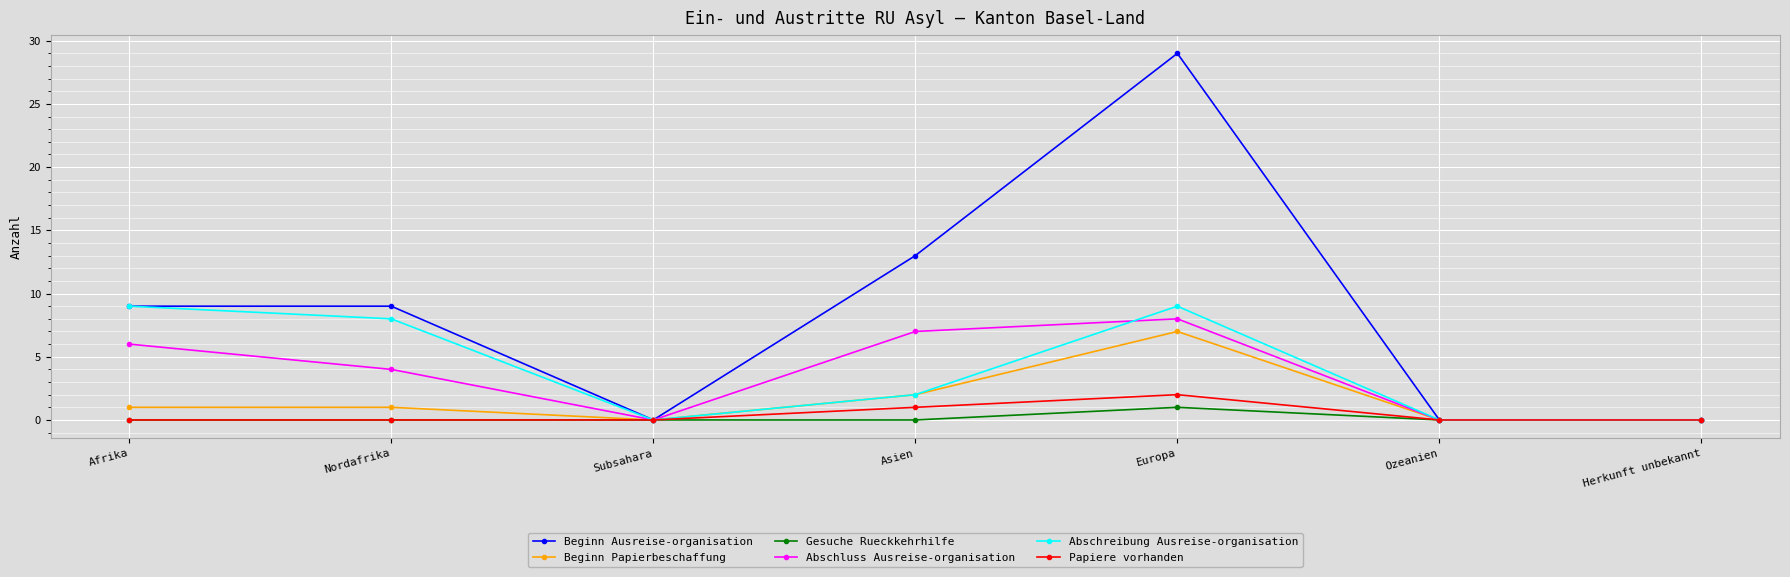

What is the average value of the Abschreibung Ausreise-organisation series?

4